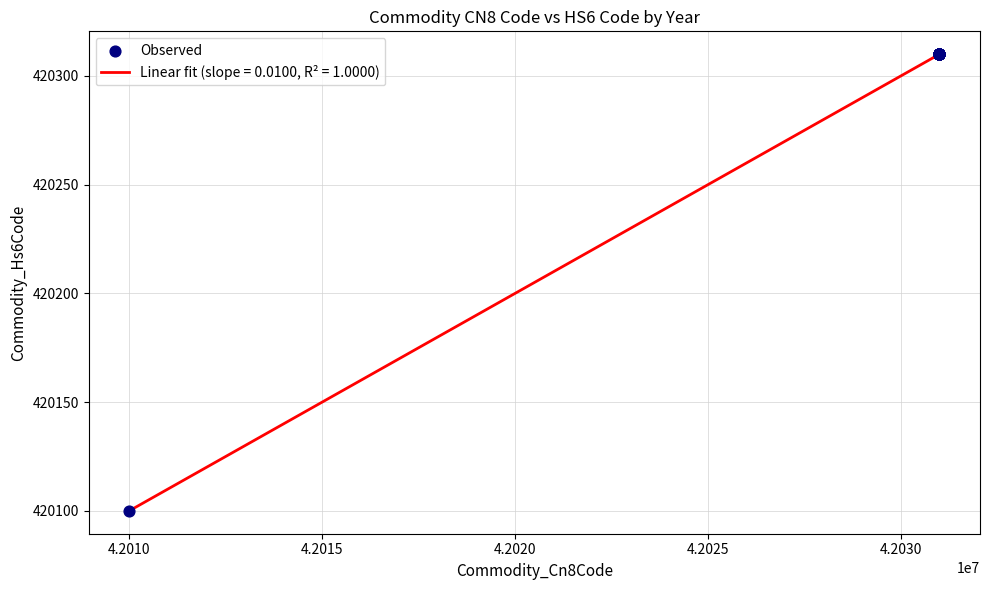

What is the difference between the maximum and minimum values?

210.0